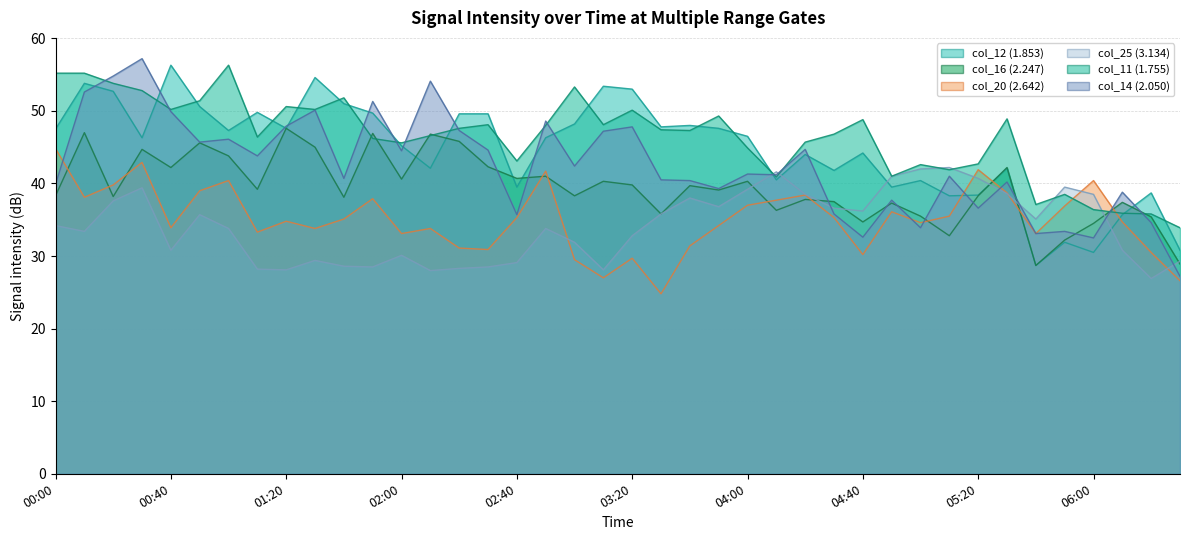

Between which two adjacent categories do col_20 (2.642) and col_14 (2.050) first intersect?

2004/10/02 00:00 and 2004/10/02 00:10